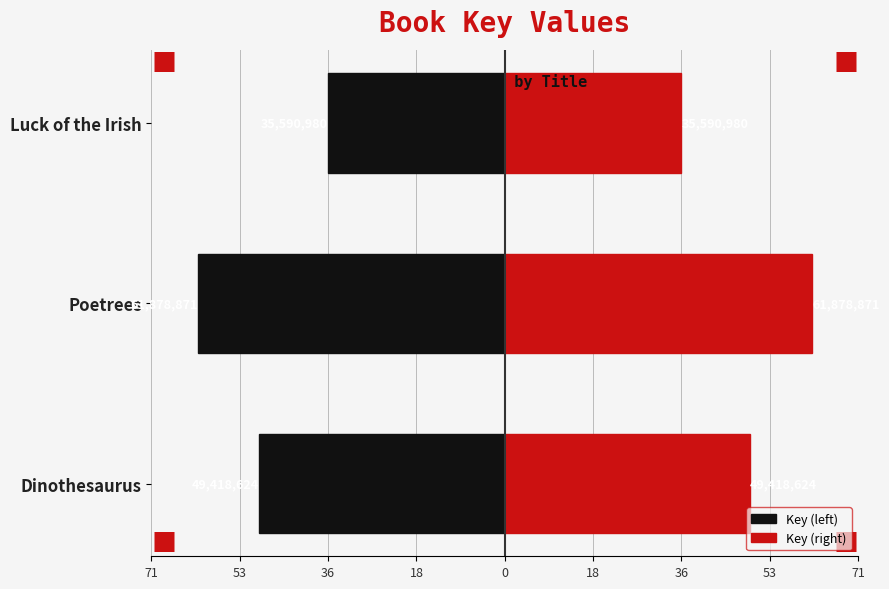

The Key (right) series shows 20.6 at Dinothesaurus. True or false?

False